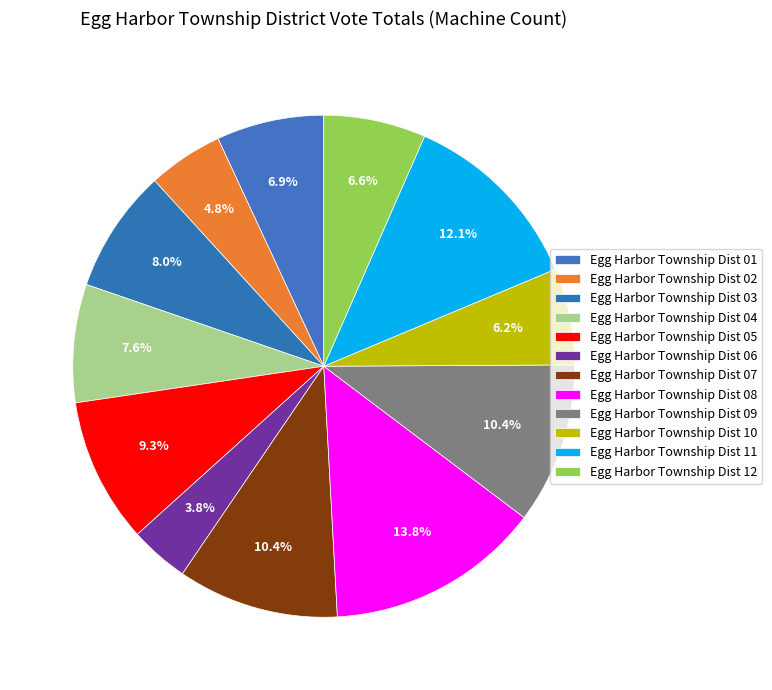

Count the number of slices in the pie.

12